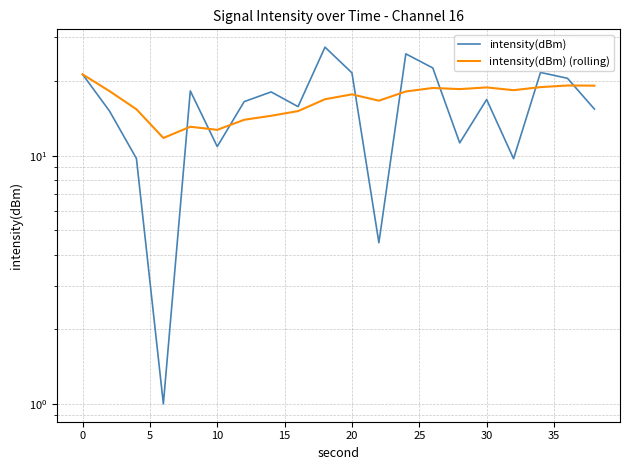

Rank the series by their average value, from lowest to highest.

intensity(dBm), intensity(dBm) (rolling)